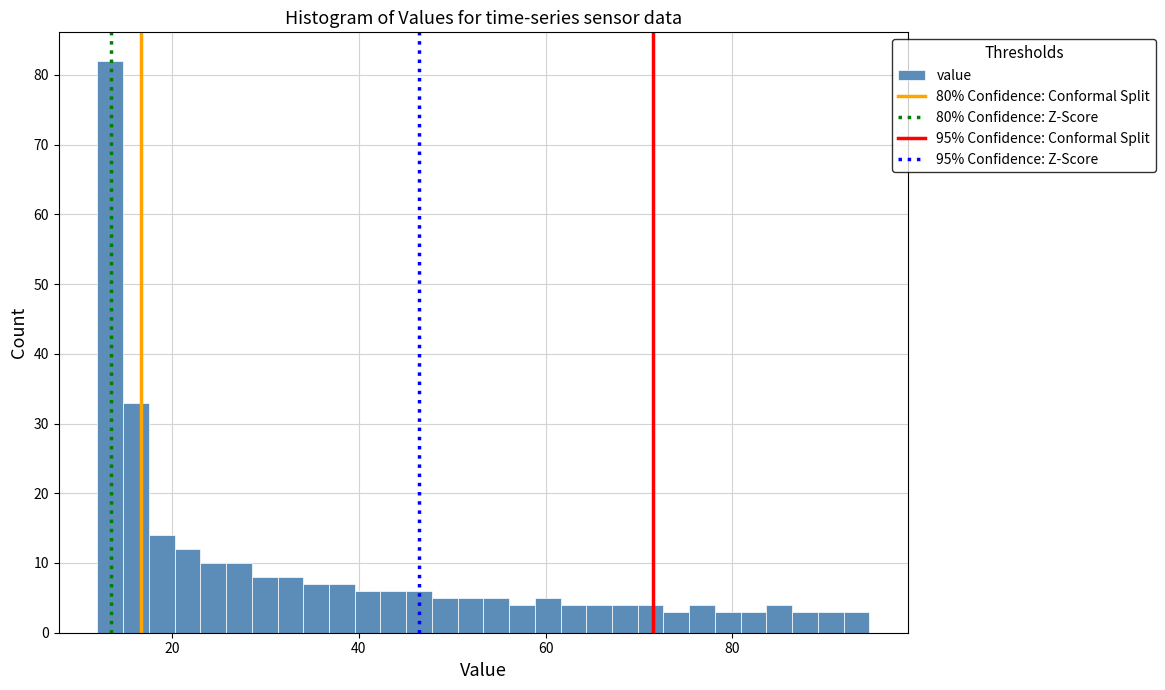

Read against the x-axis, roughly where is the centre of the tallest bar?

14